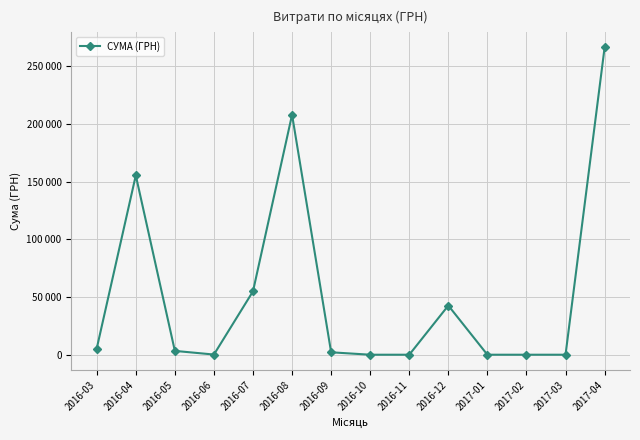

Reading right to left, transcribe all the data shown in this chart.

2017-04=266130.0	2017-03=0.0	2017-02=0.0	2017-01=0.0	2016-12=42588.0	2016-11=0.0	2016-10=0.0	2016-09=2100.0	2016-08=207853.6	2016-07=54892.8	2016-06=150.0	2016-05=3313.0	2016-04=155319.5	2016-03=5333.4